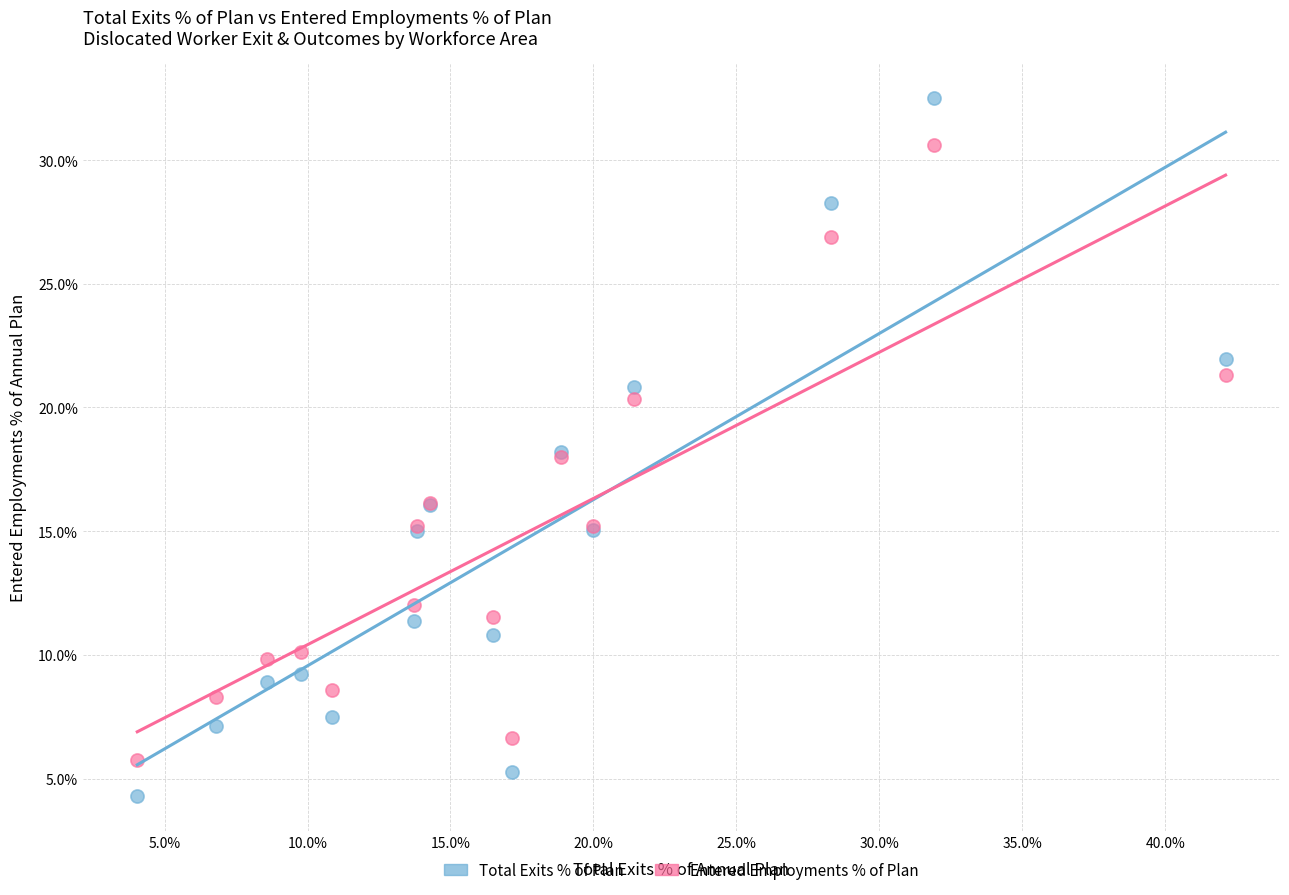

What are all the series names shown in the legend?

Total Exits % of Plan, Entered Employments % of Plan